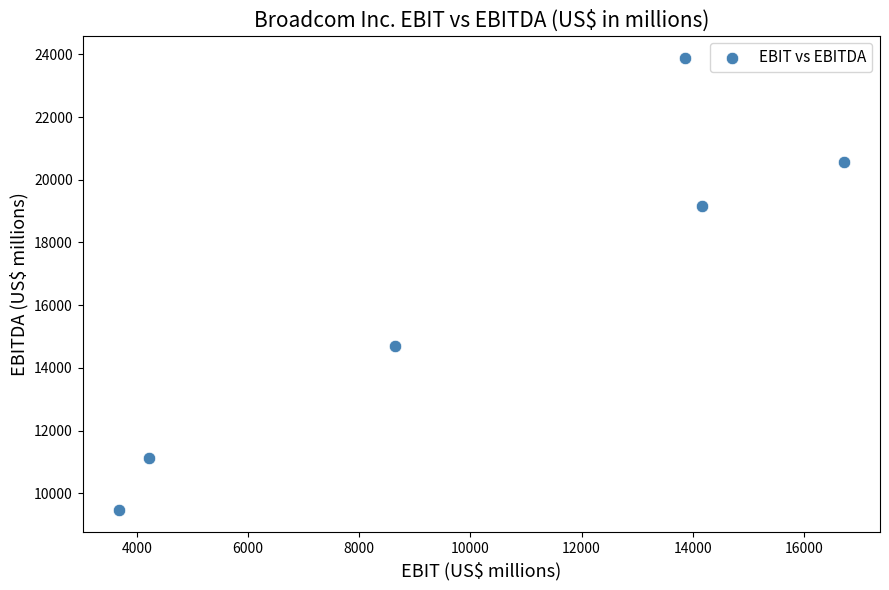

What Y value in the scatter plot is closest to 16678?

14691